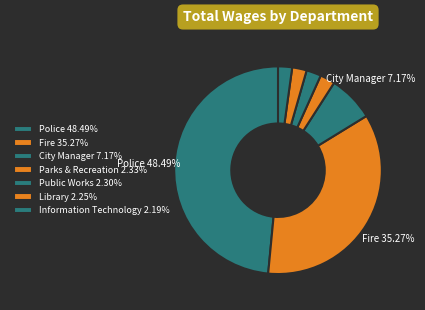

How many slices are in this pie chart?

7